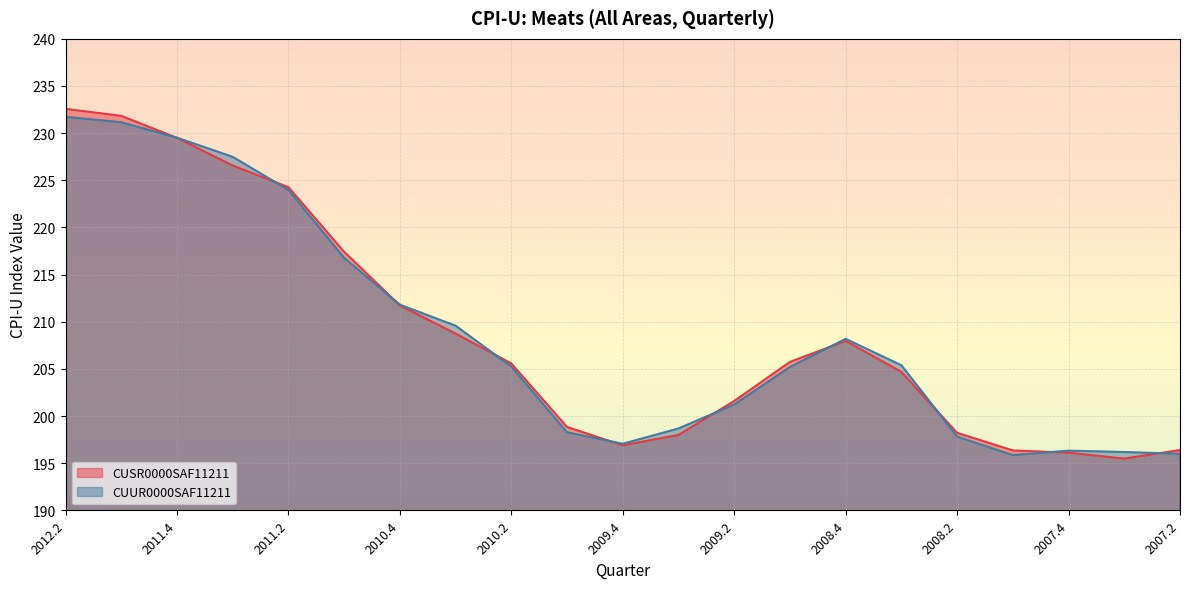

Which series has the widest spread of values?

CUSR0000SAF11211